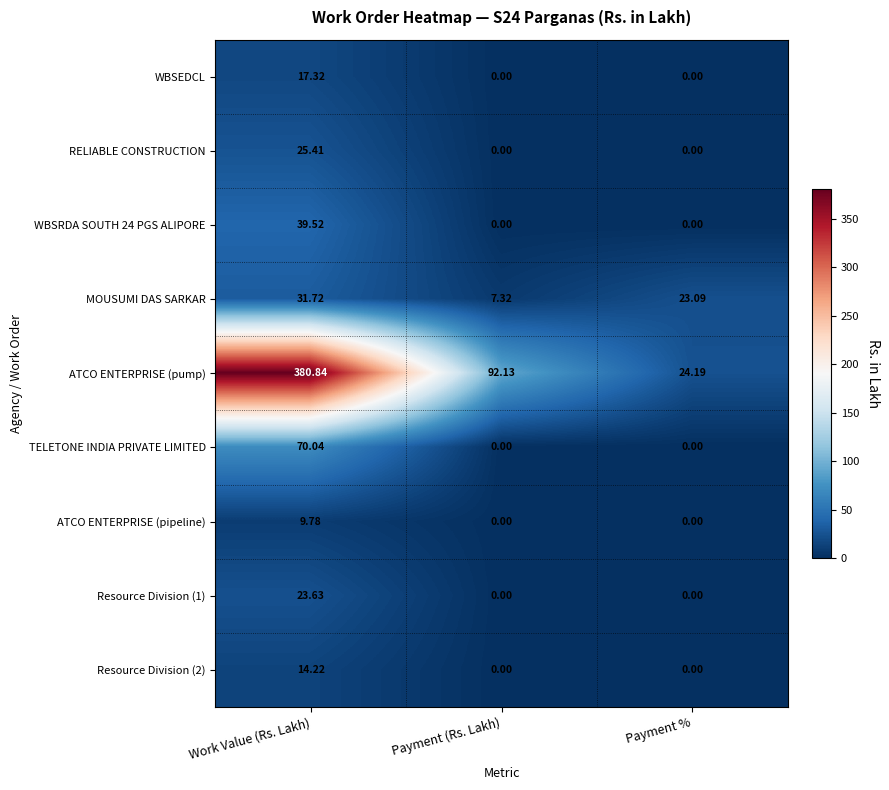

Which series changed the most between Work Value (Rs. Lakh) and Payment (Rs. Lakh)?

ATCO ENTERPRISE (pump)